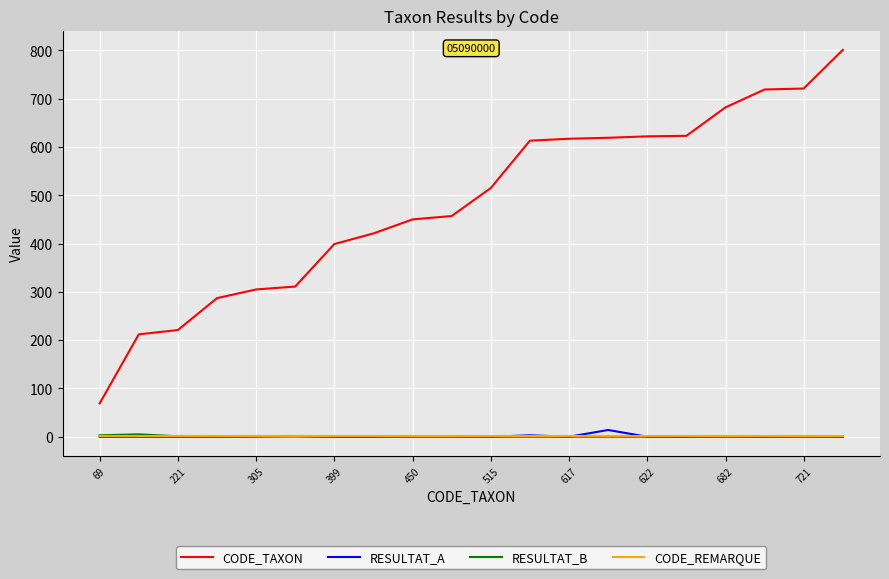

Which series has the largest range (max minus min)?

CODE_TAXON